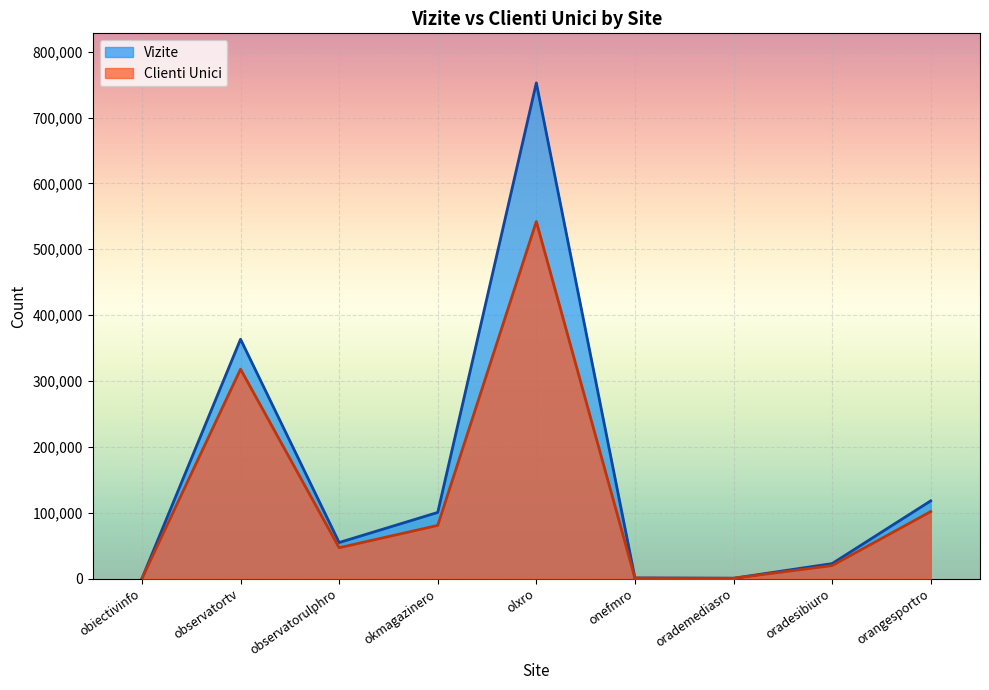

True or false: Vizite and Clienti Unici cross at least once.

False